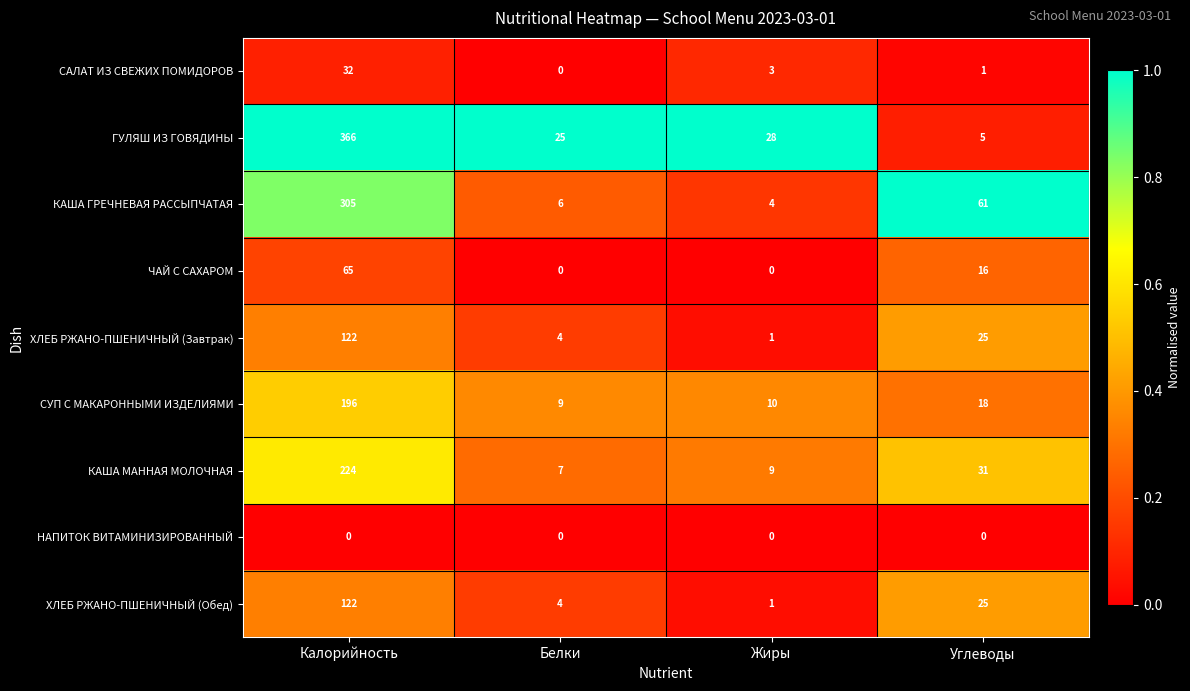

What is the maximum value shown in the chart?

366